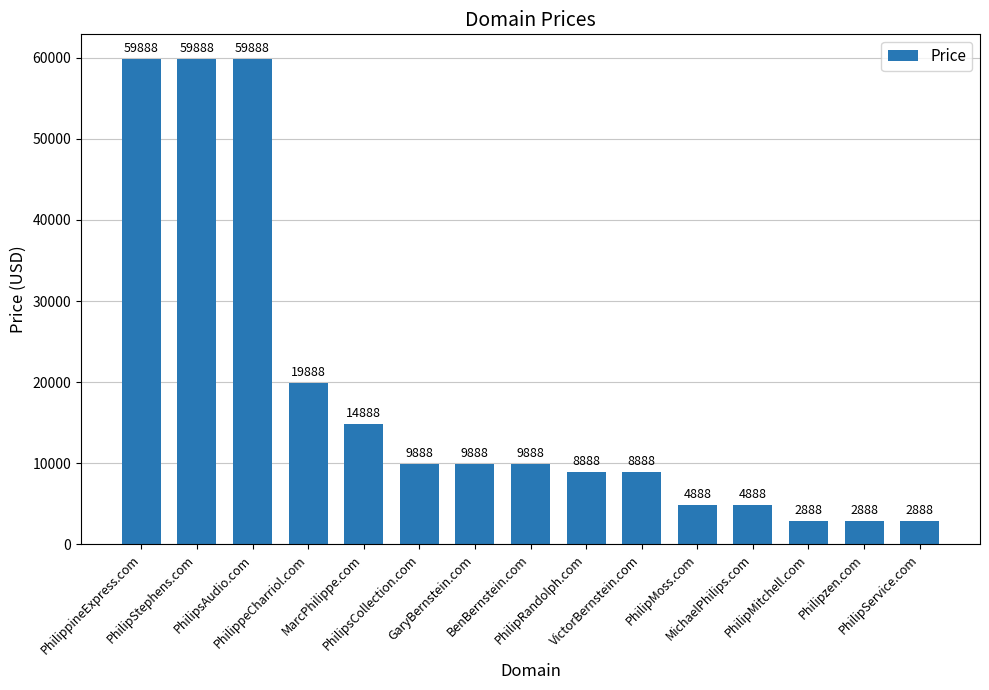

How many data points does each series have?

15